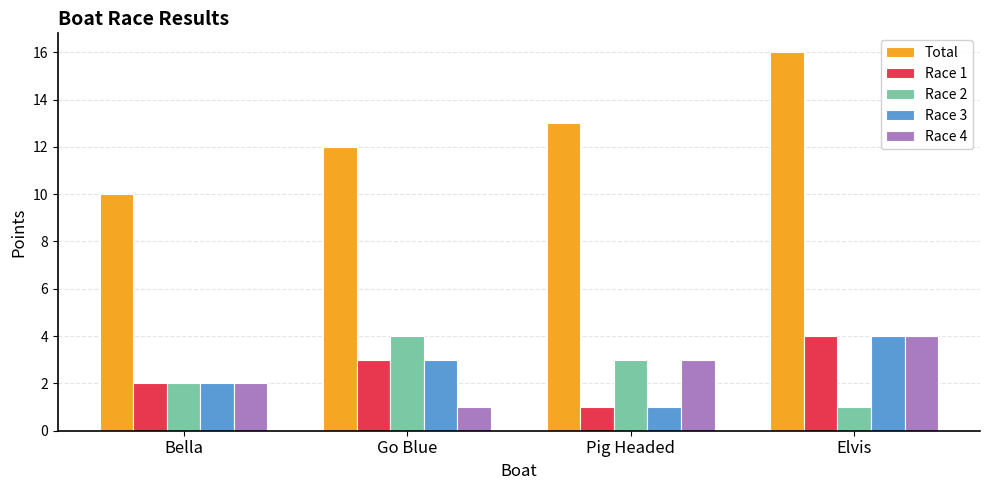

Reading left to right, transcribe all the data shown in this chart.

Total: 10	12	13	16
Race 1: 2	3	1	4
Race 2: 2	4	3	1
Race 3: 2	3	1	4
Race 4: 2	1	3	4